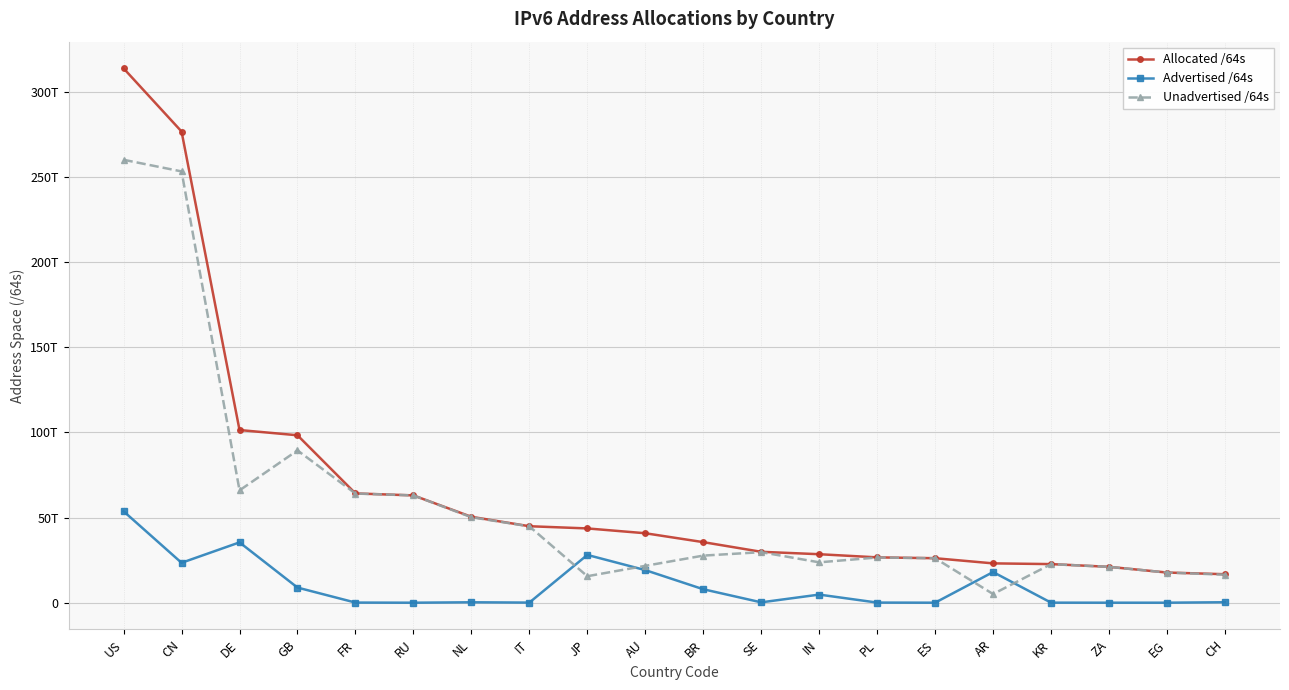

What are all the series names shown in the legend?

Allocated /64s, Advertised /64s, Unadvertised /64s